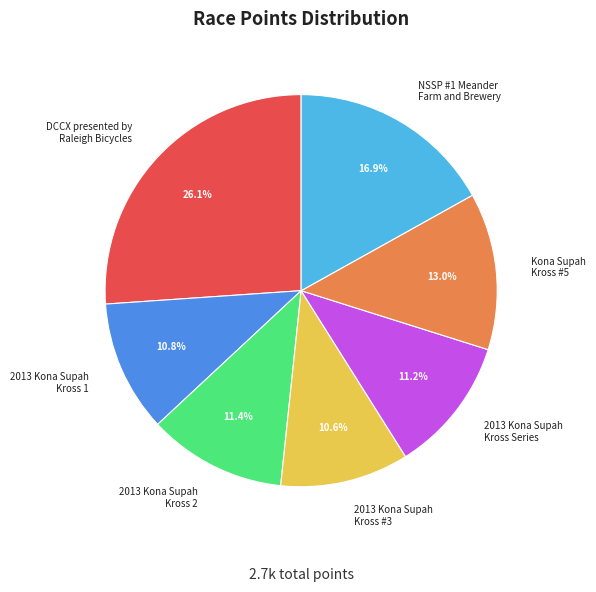

What percentage do 2013 Kona Supah Kross 2 and Kona Supah Kross #5 together represent?

24.4%